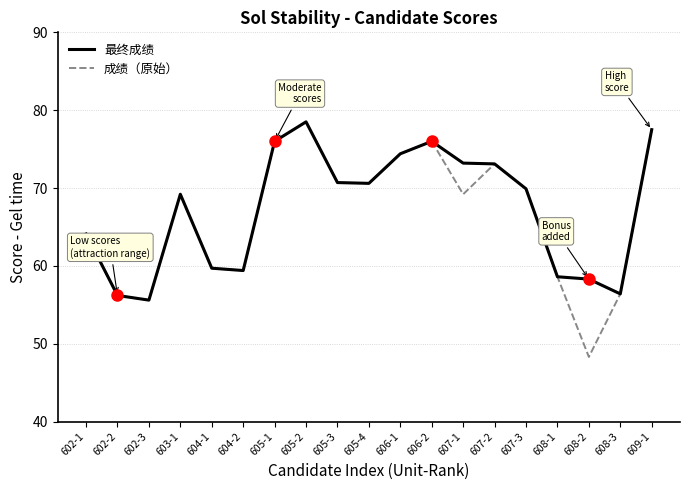

True or false: 最终成绩 has more than 2 interior local peaks.

True